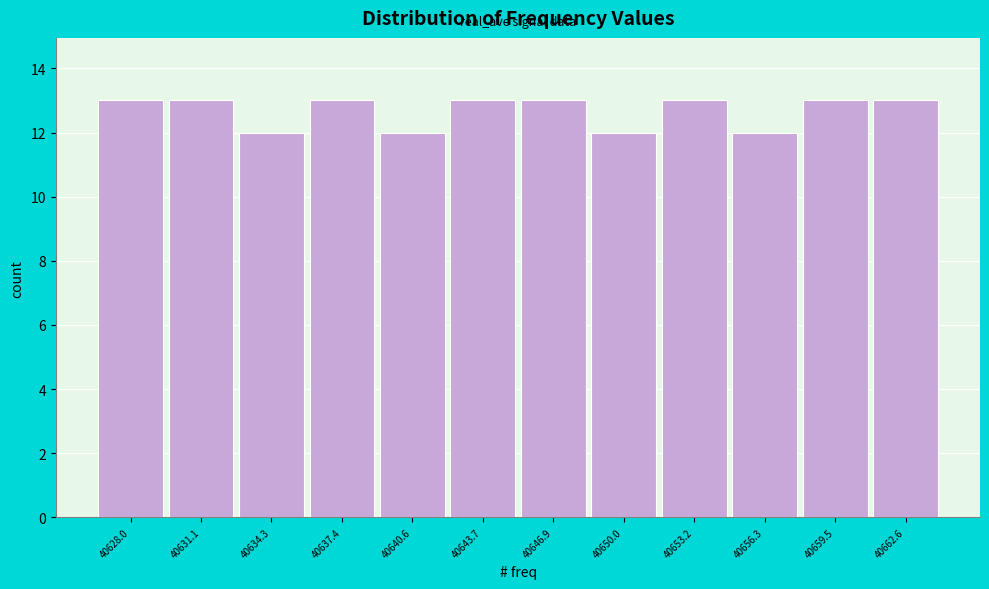

Reading left to right, list all the values displayed in this chart.

13	13	12	13	12	13	13	12	13	12	13	13